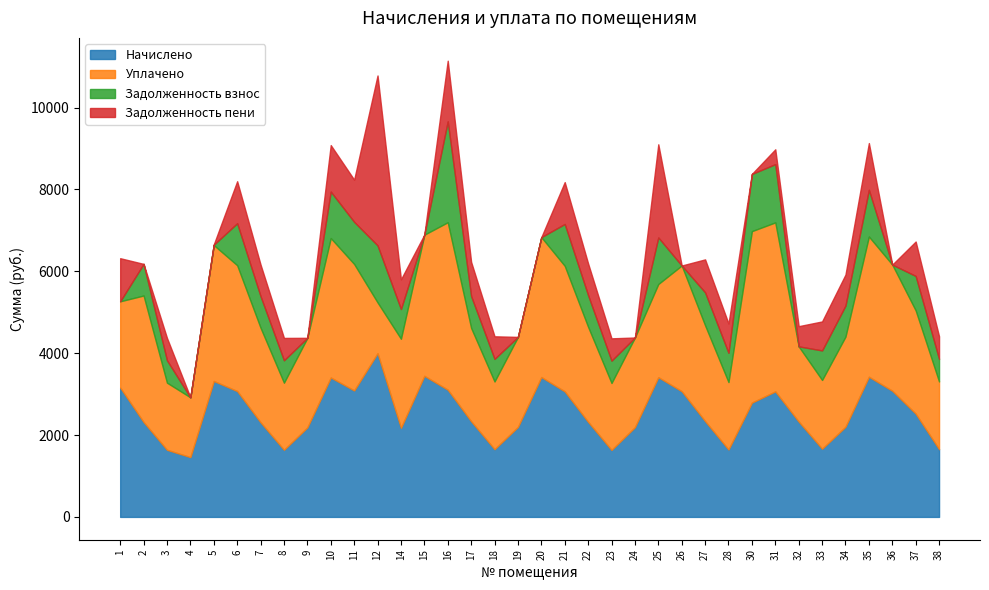

Reading right to left, extract all data points from this chart.

Начислено: 1654.3	2522.5	3081.4	3424.2	2202.1	1665.5	2328.8	3066.5	2792.0	1646.9	2339.9	3070.2	3413.0	2190.9	1635.7	2321.3	3066.5	3416.7	2198.3	1654.3	2336.2	3107.5	3446.6	2176.0	3998.0	3088.9	3405.6	2187.2	1639.4	2310.1	3073.9	3319.9	1460.6	1639.4	2317.6	3159.7
Уплачено: 1654.3	2522.5	3081.4	3424.2	2202.1	1679.5	1836.4	4127.2	4188.0	1646.9	2339.9	3070.2	2275.3	2190.9	1635.7	2321.3	3066.5	3416.7	2198.3	1654.3	2280.3	4090.4	3446.6	2176.0	1241.4	3088.9	3405.6	2187.2	1639.4	2310.1	3073.9	3319.9	1460.6	1639.4	3090.1	2106.4
Задолженность взнос: 551.5	840.8	0.0	1141.4	757.8	721.7	0.7	1422.9	1397.1	714.8	805.1	0.0	1137.7	0.0	545.2	773.8	1022.2	0.0	0.0	551.5	778.7	2464.1	1.4	725.3	1393.1	1029.6	1135.2	0.0	546.5	771.4	1025.7	7.9	0.0	546.7	772.5	0.0
Задолженность пени: 551.5	840.8	0.0	1141.4	757.8	707.7	493.0	362.2	1.1	714.8	805.1	0.0	2275.3	0.0	545.2	773.8	1022.2	0.0	0.0	551.5	834.6	1481.2	1.4	725.3	4149.7	1029.6	1135.2	0.0	546.5	771.4	1025.7	7.9	0.0	546.7	0.0	1053.2